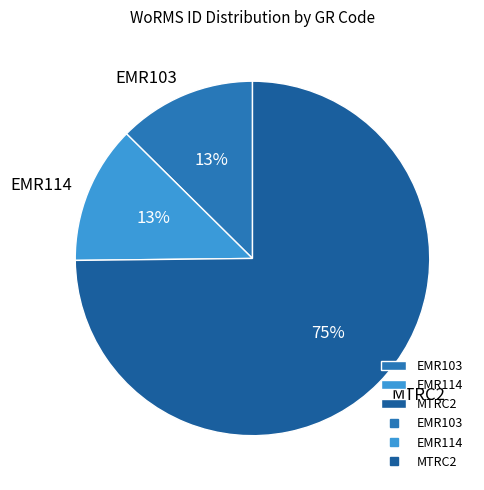

Do MTRC2 and EMR103 together represent more than half of the pie?

Yes